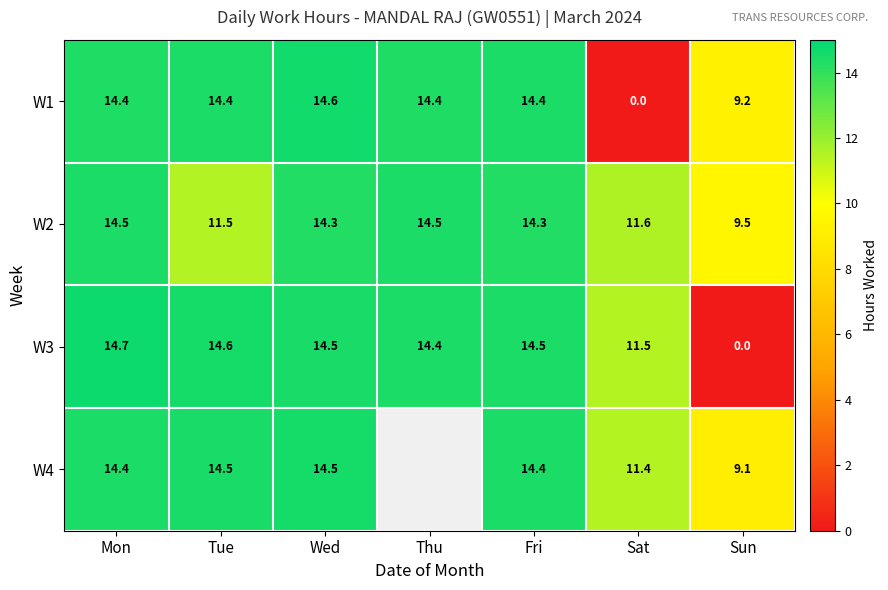

What is the sum of all W3 values?

84.2